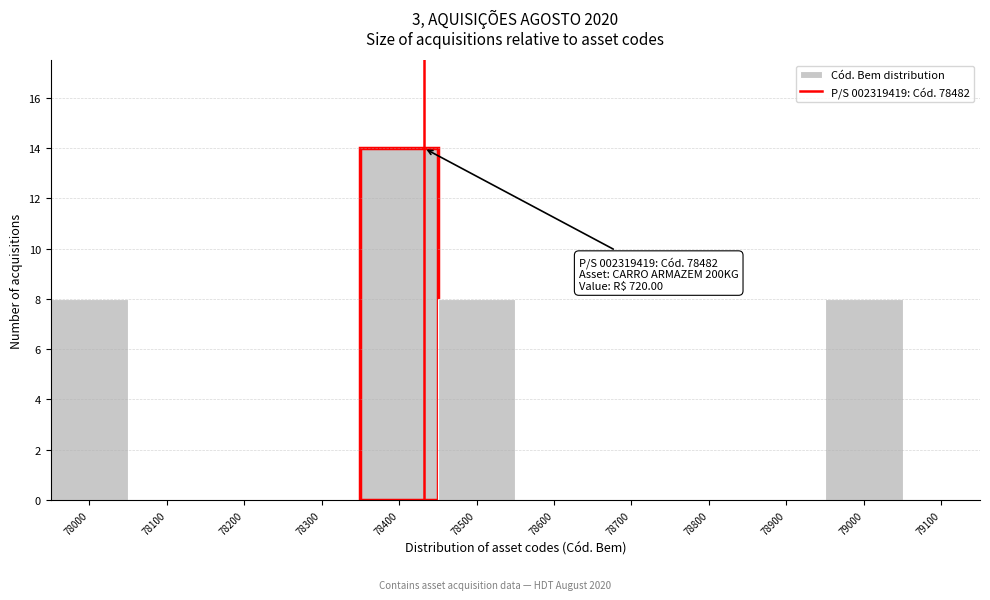

Reading right to left, list all the values displayed in this chart.

79100=0	79000=8	78900=0	78800=0	78700=0	78600=0	78500=8	78400=14	78300=0	78200=0	78100=0	78000=8